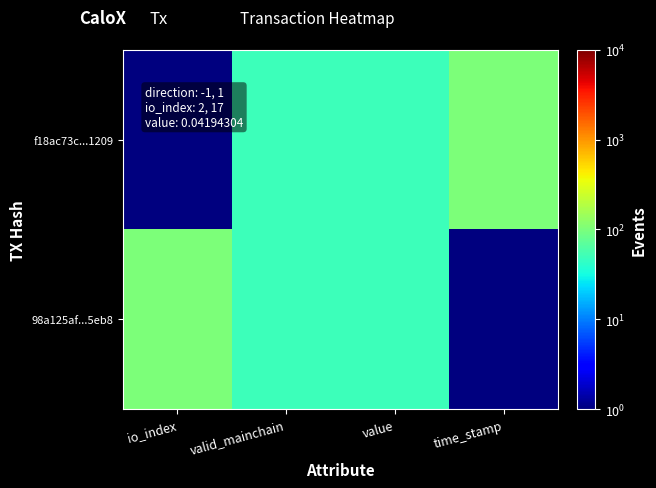

Which series has the largest range (max minus min)?

f18ac73c...1209